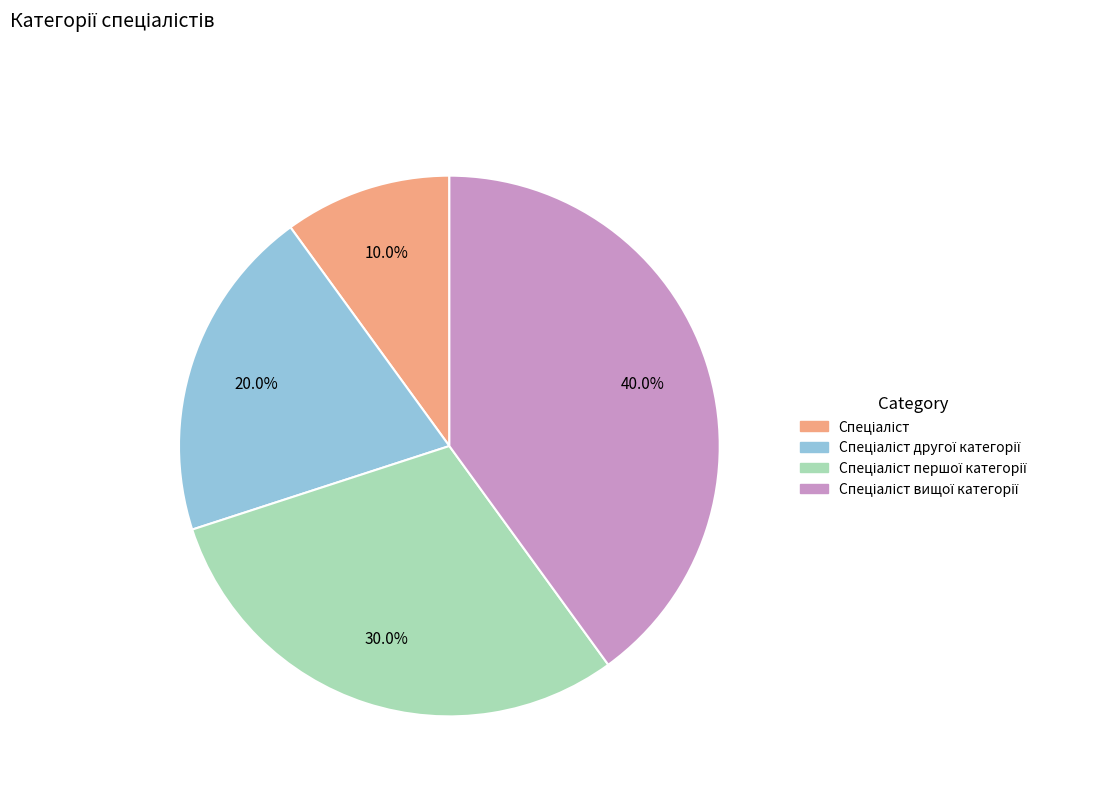

Is there a majority slice in this chart?

No